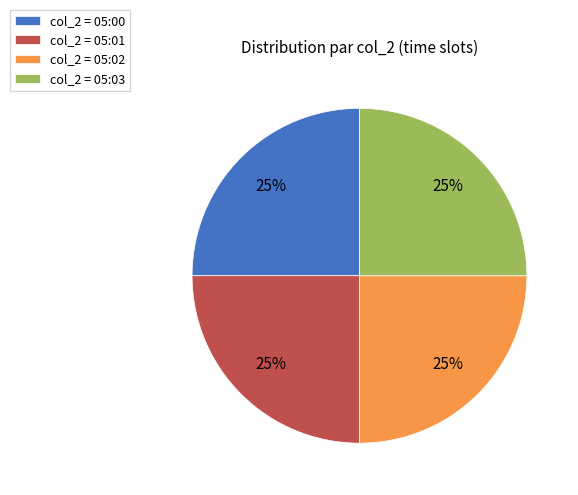

To the nearest percent, what portion does col_2 = 05:01 represent?

25%